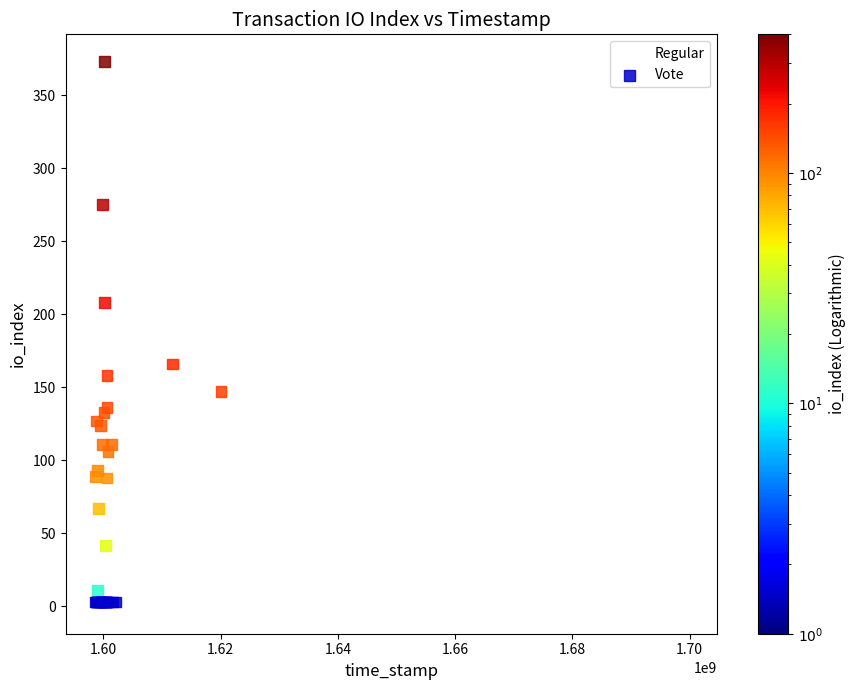

Which series contains the highest Y value?

Regular